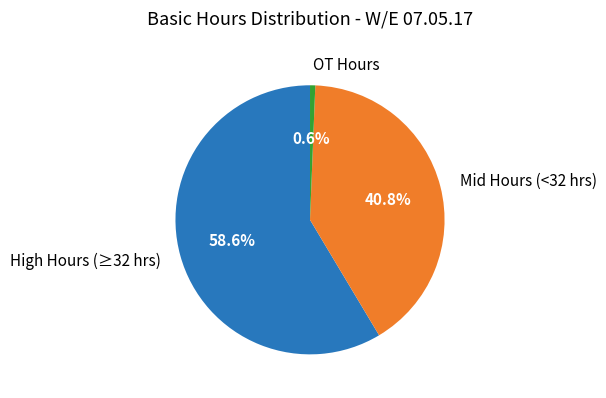

What is the largest slice in the pie chart?

High Hours (≥32 hrs)